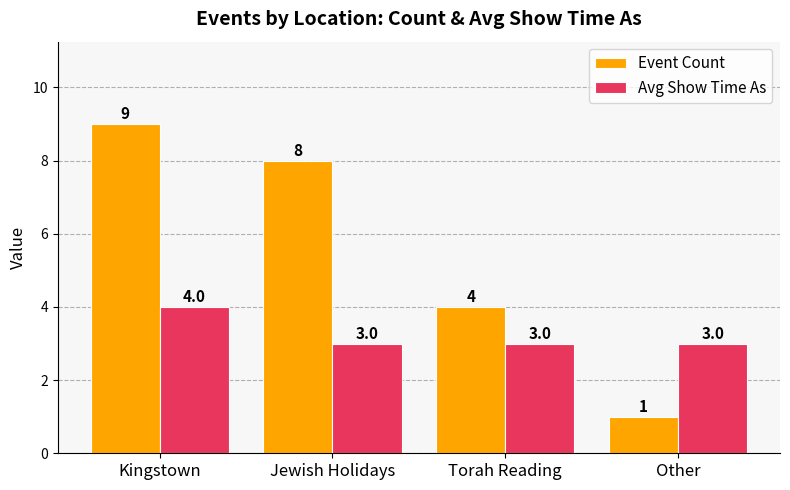

Count the number of data series in this chart.

2